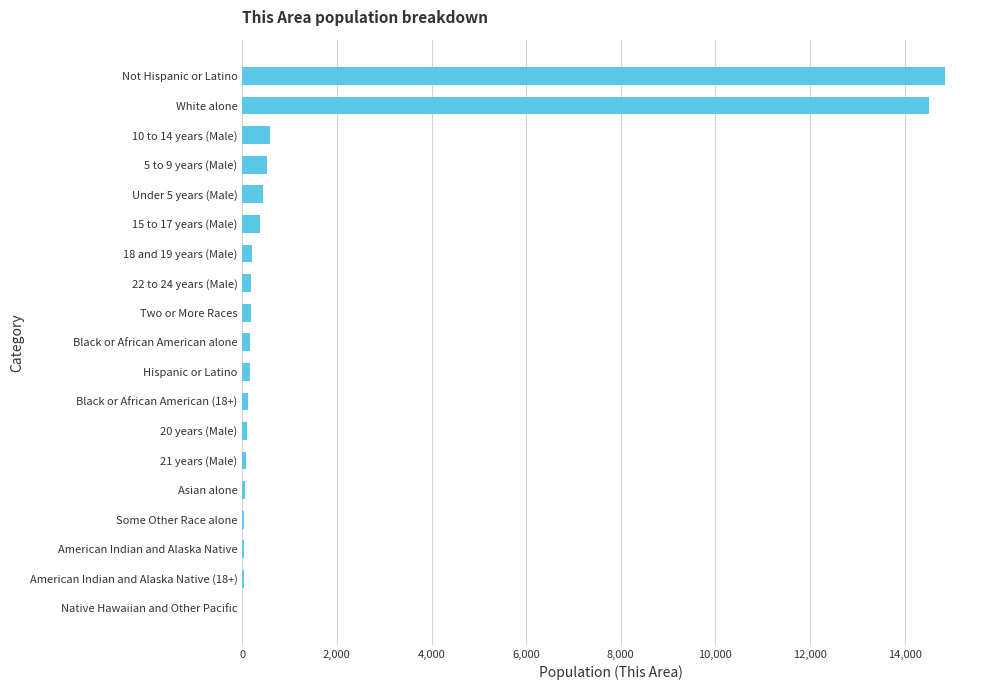

The value at Not Hispanic or Latino is 6352. True or false?

False